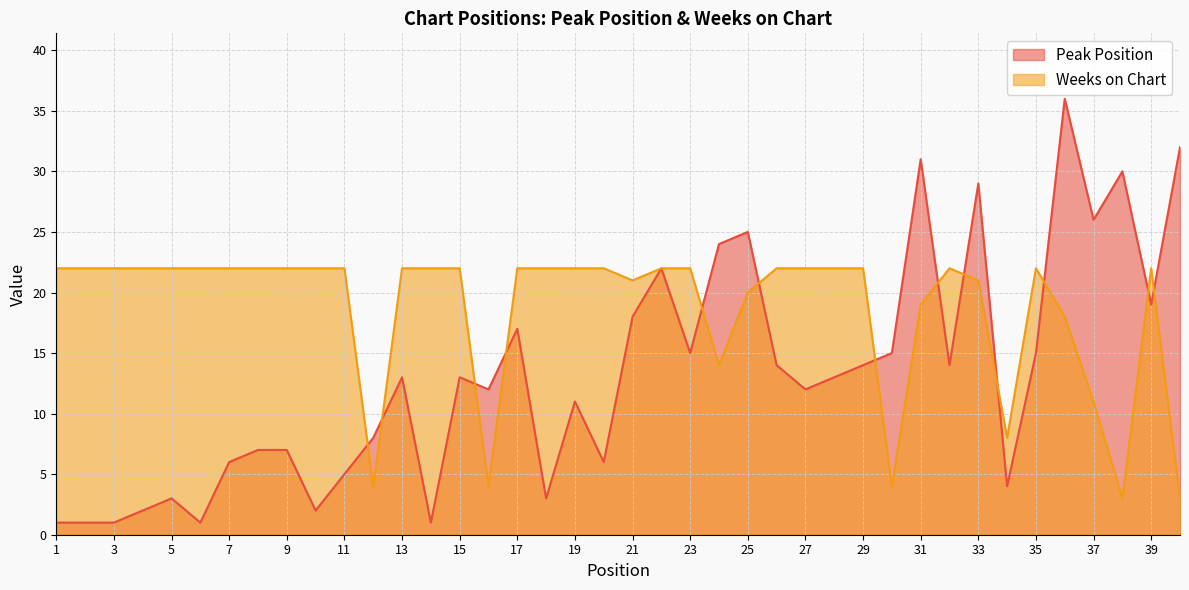

Where is the first local minimum for Peak Position?

6